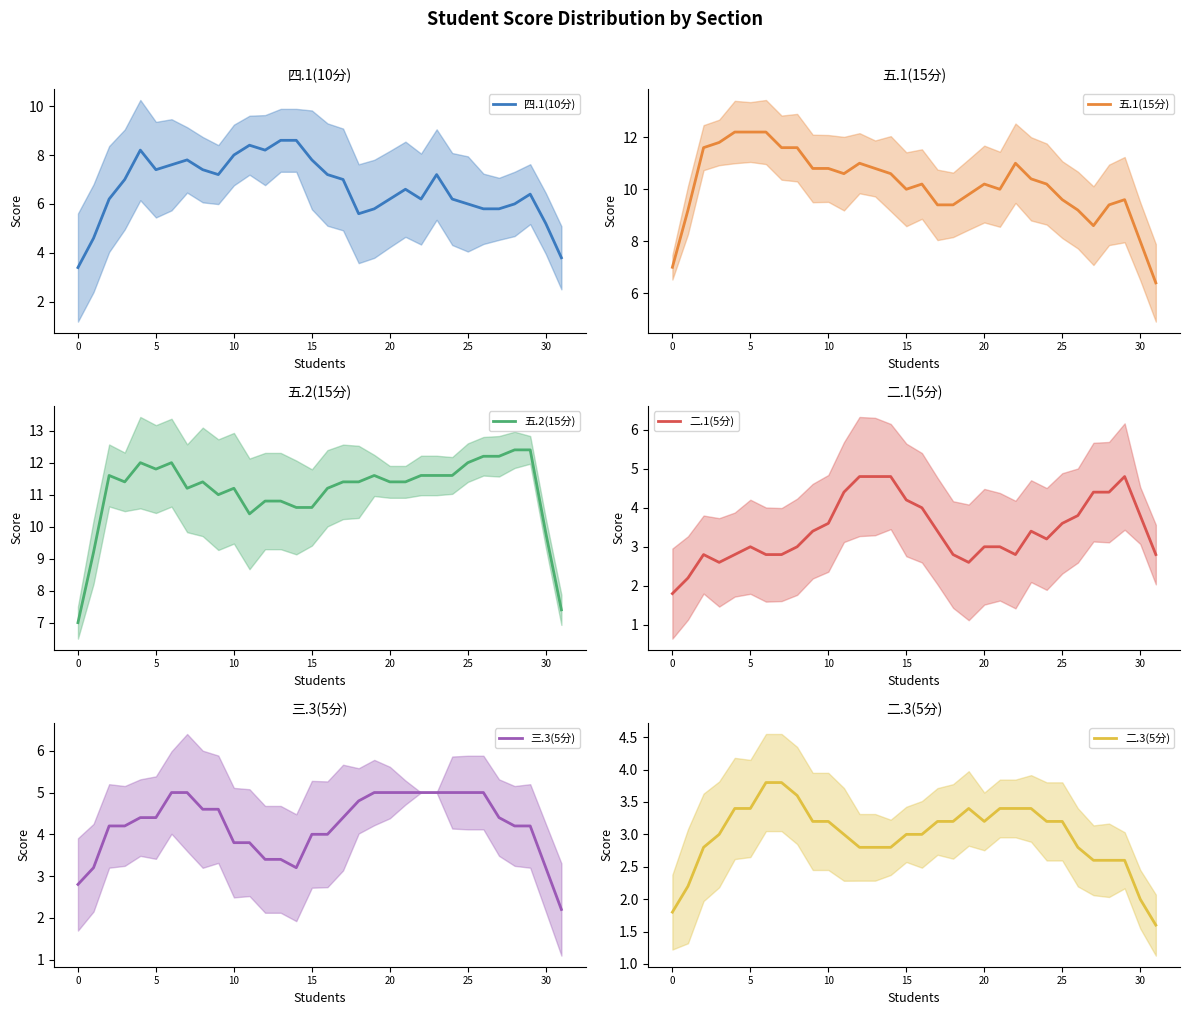

Is the value of 二.1(5分) at 10 greater than the value of 三.3(5分) at 22?

No